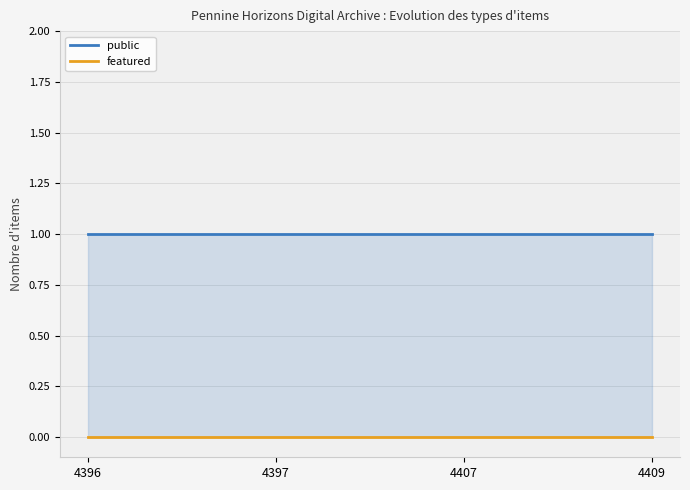

Which series has the largest range (max minus min)?

public